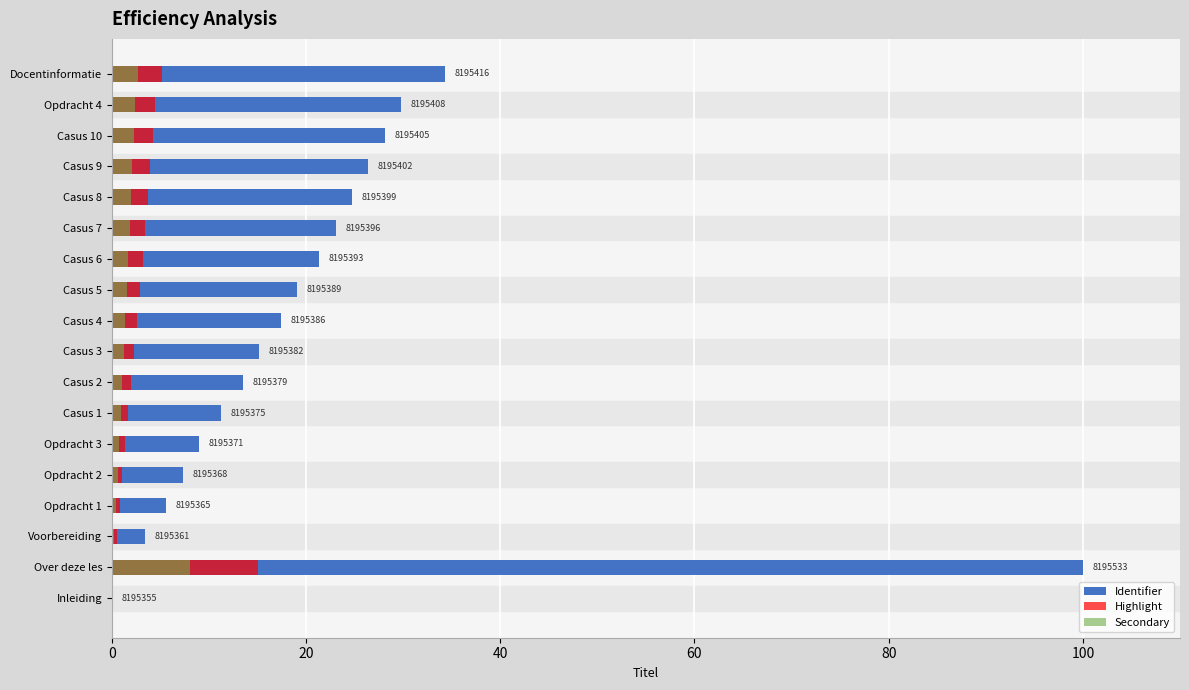

Read the Identifier value at Casus 6.

21.3